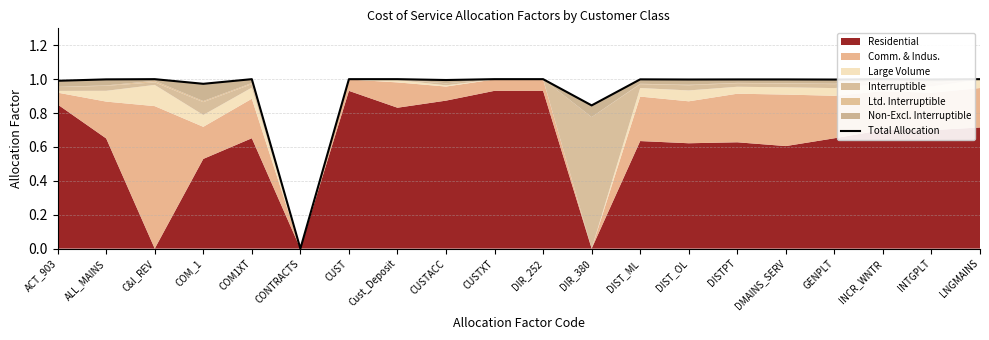

How many categories are shown in the chart?

20